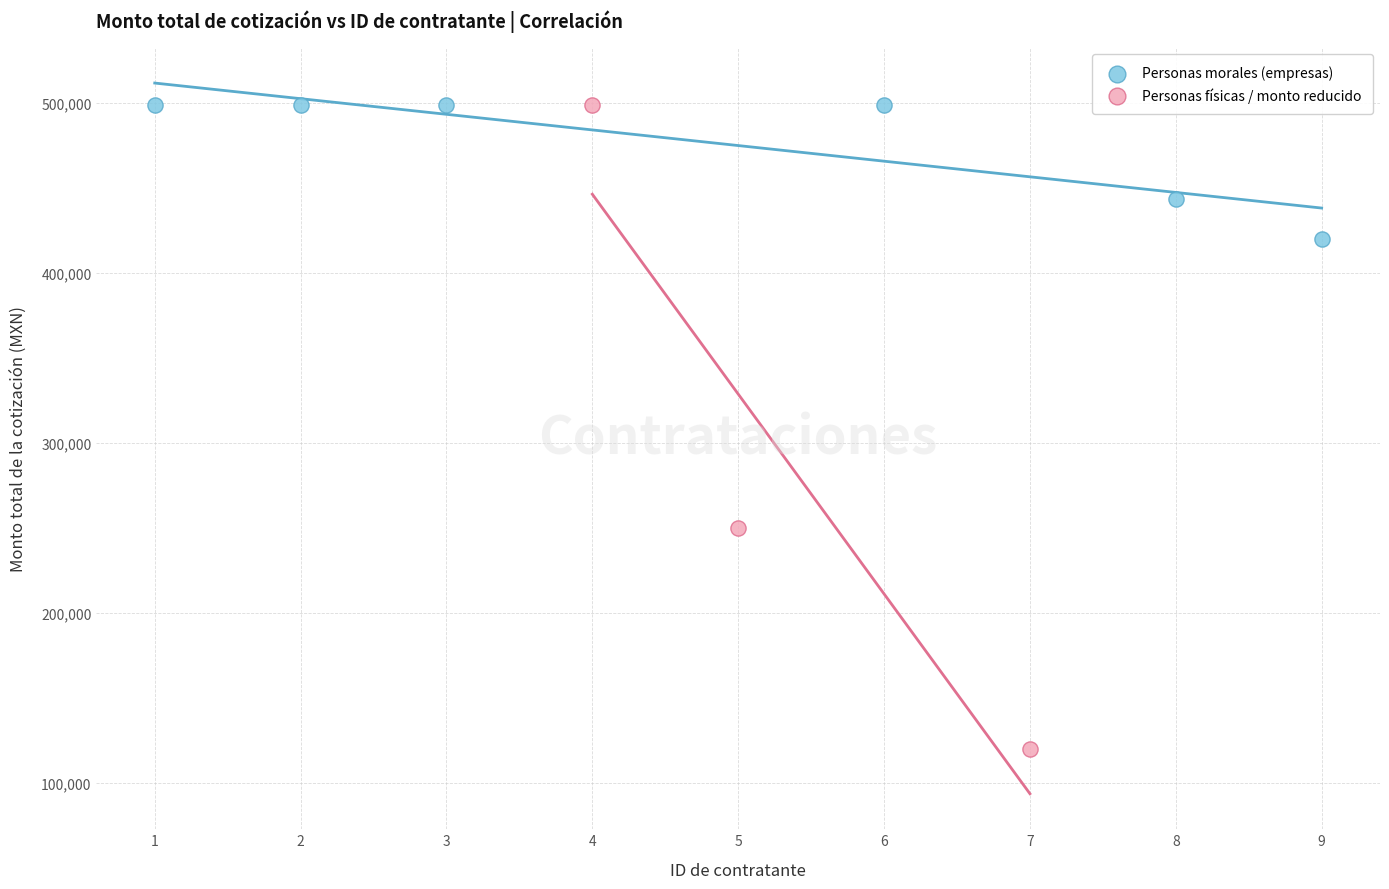

Which series contains the lowest Y value?

Personas físicas / monto reducido